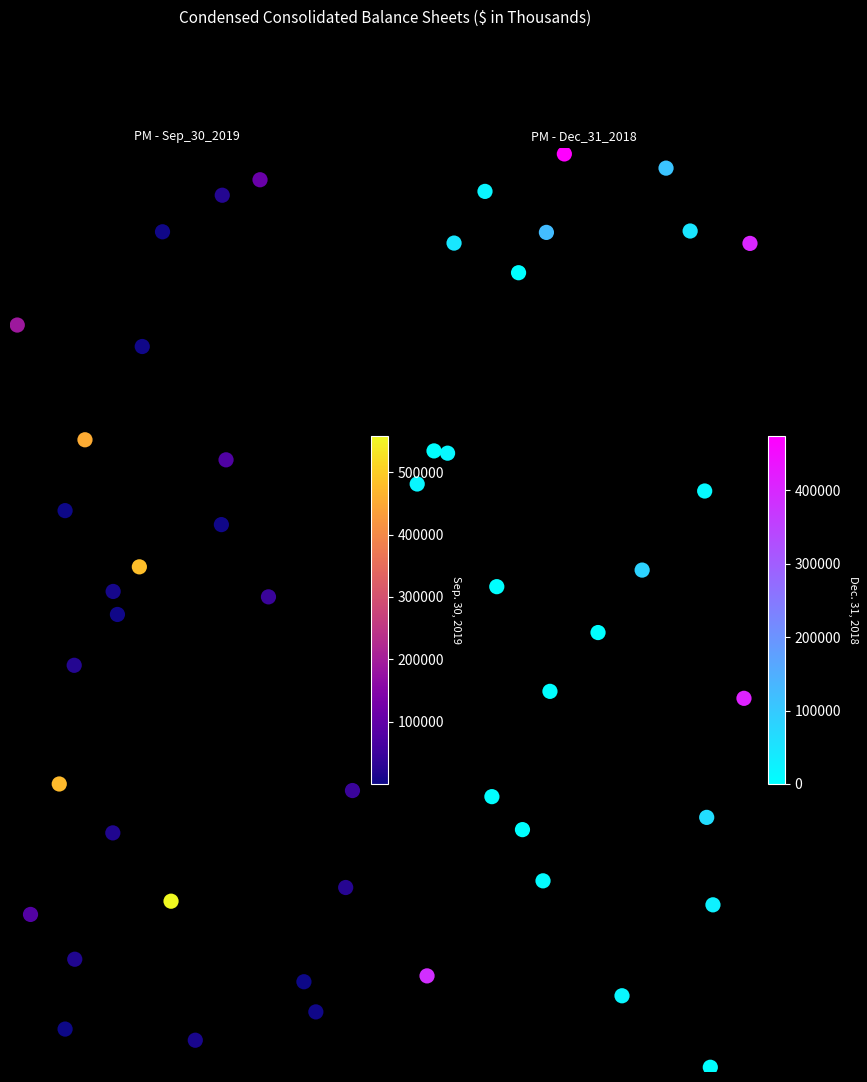

How many data points in Dec. 31, 2018 are above 162?

13